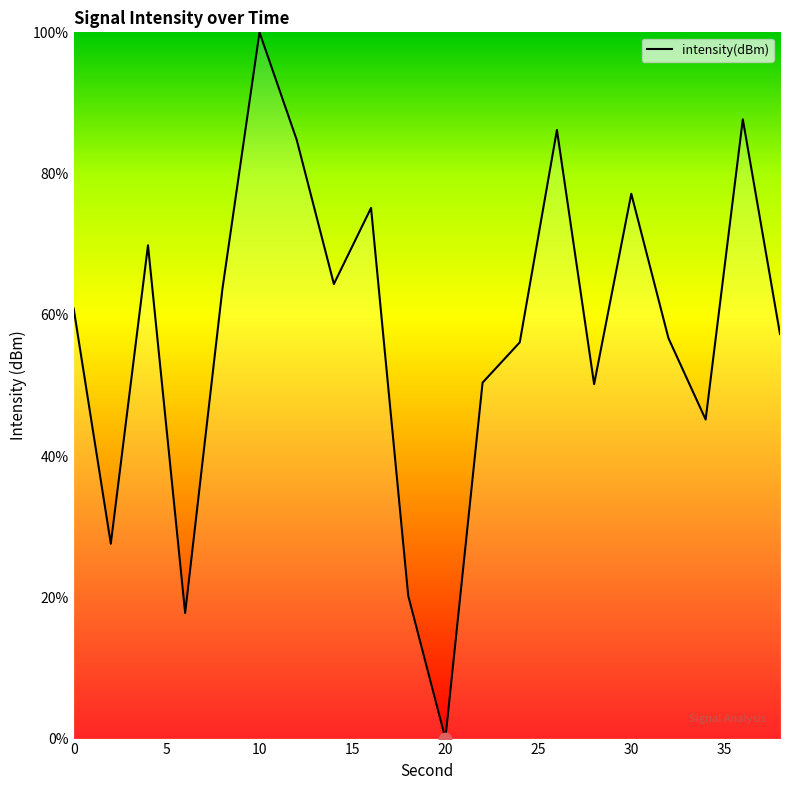

What is the difference between the maximum and minimum values?

100.0